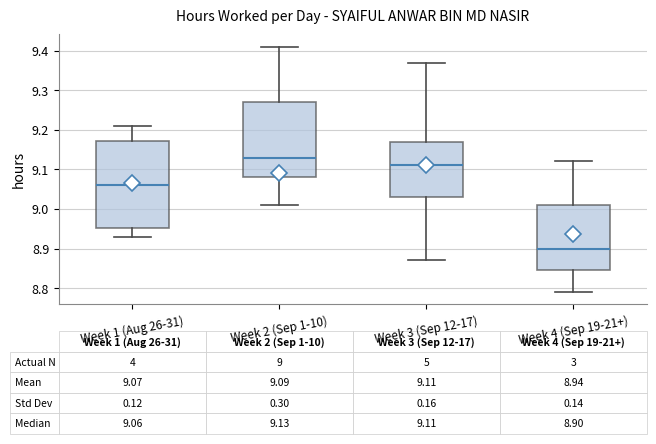

Which box is the tallest, from its lower edge to its upper edge?

Week 1 (Aug 26-31)